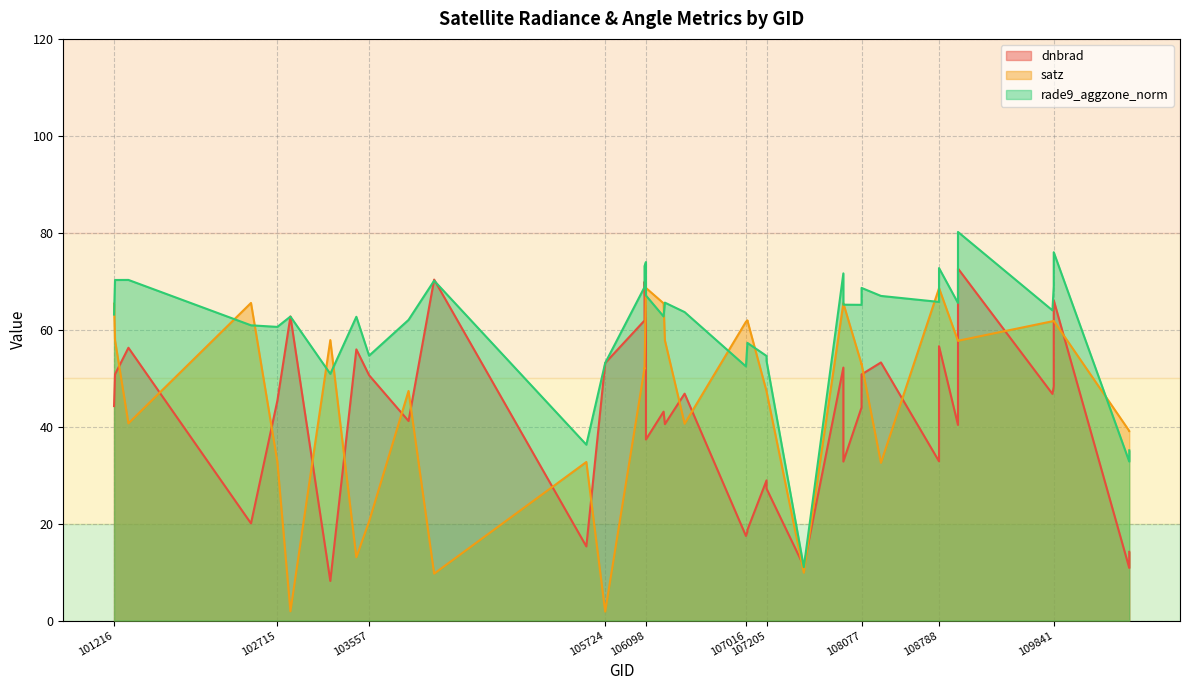

Is the value of dnbrad at 106272 greater than the value of satz at 108788?

No